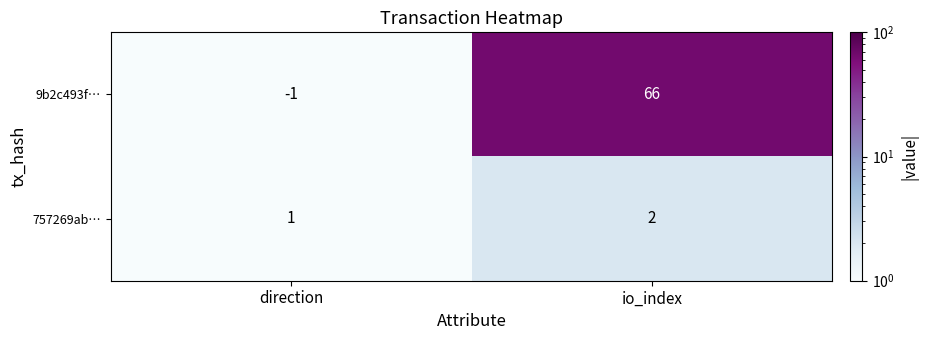

Reading right to left, what are all the values shown in this chart?

9b2c493f…: io_index=66	direction=-1
757269ab…: io_index=2	direction=1